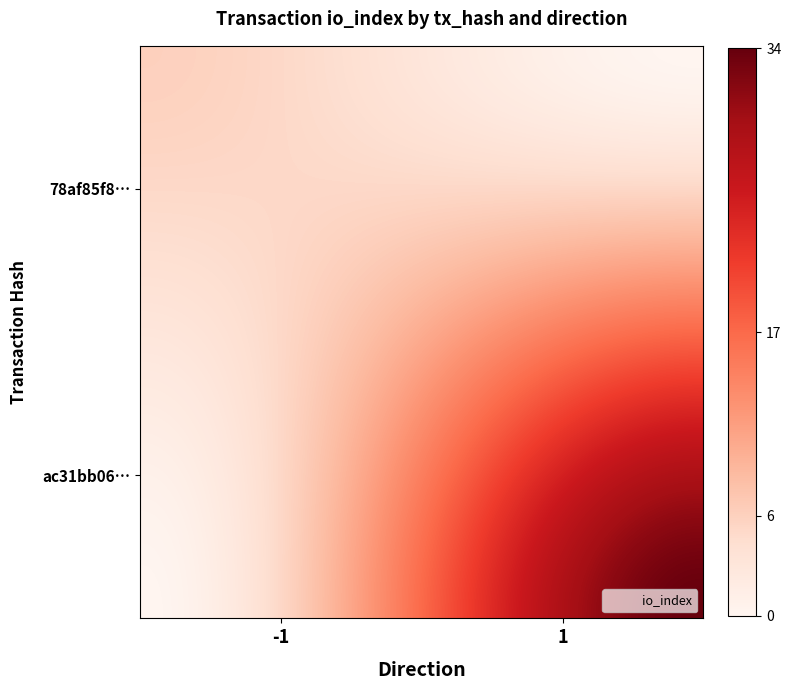

What is the maximum value shown in the chart?

34.0